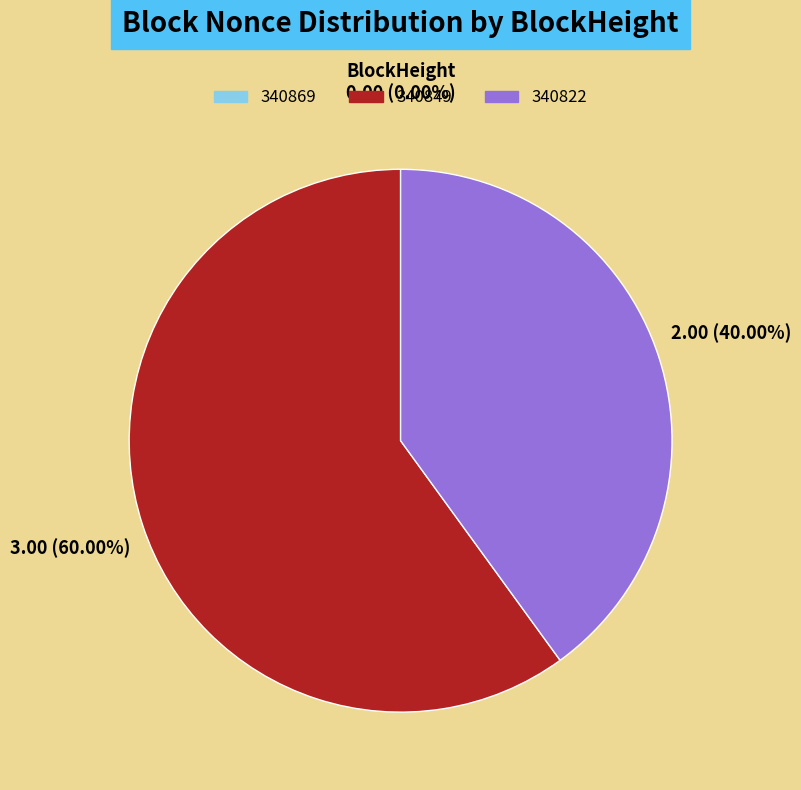

Between 340869 and 340849, which is larger?

340849